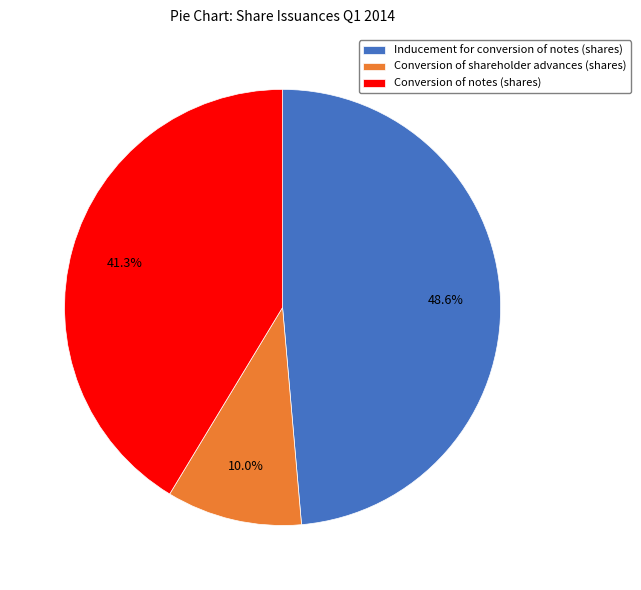

To the nearest percent, what percentage of the pie is Conversion of shareholder advances (shares)?

10%